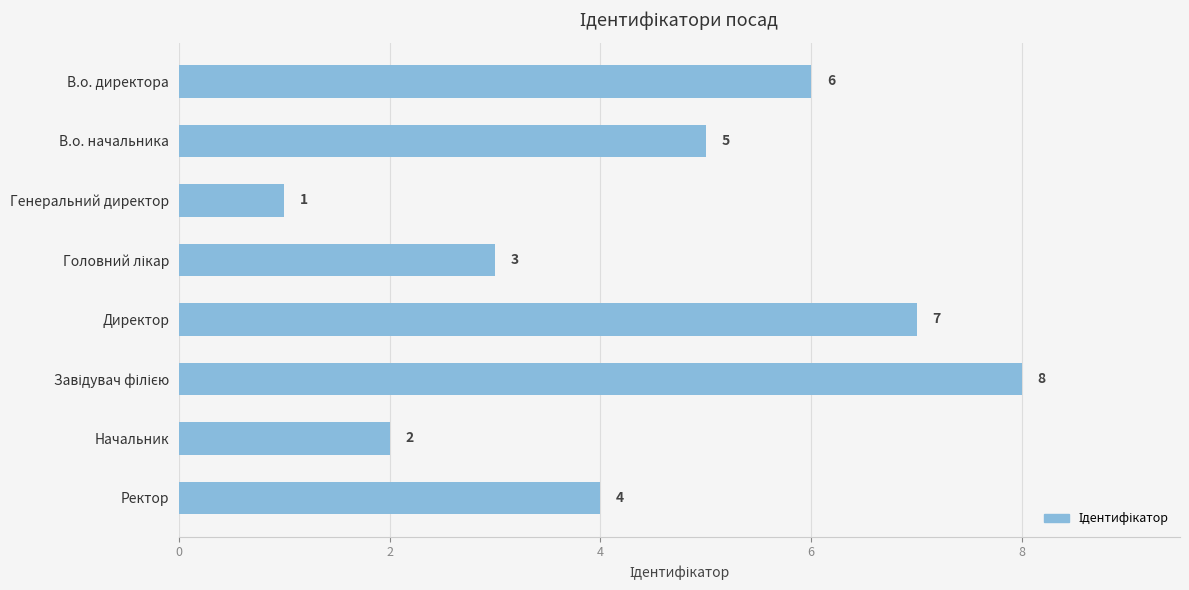

What is the sum of all values?

36